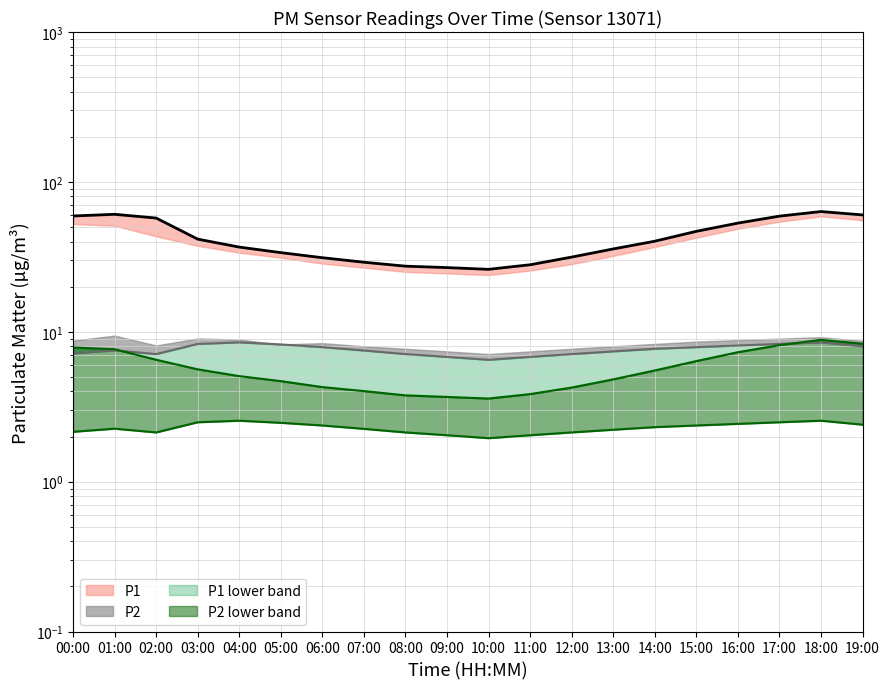

Is the value of P2 at 09:00 greater than the value of P1_upper at 03:00?

No